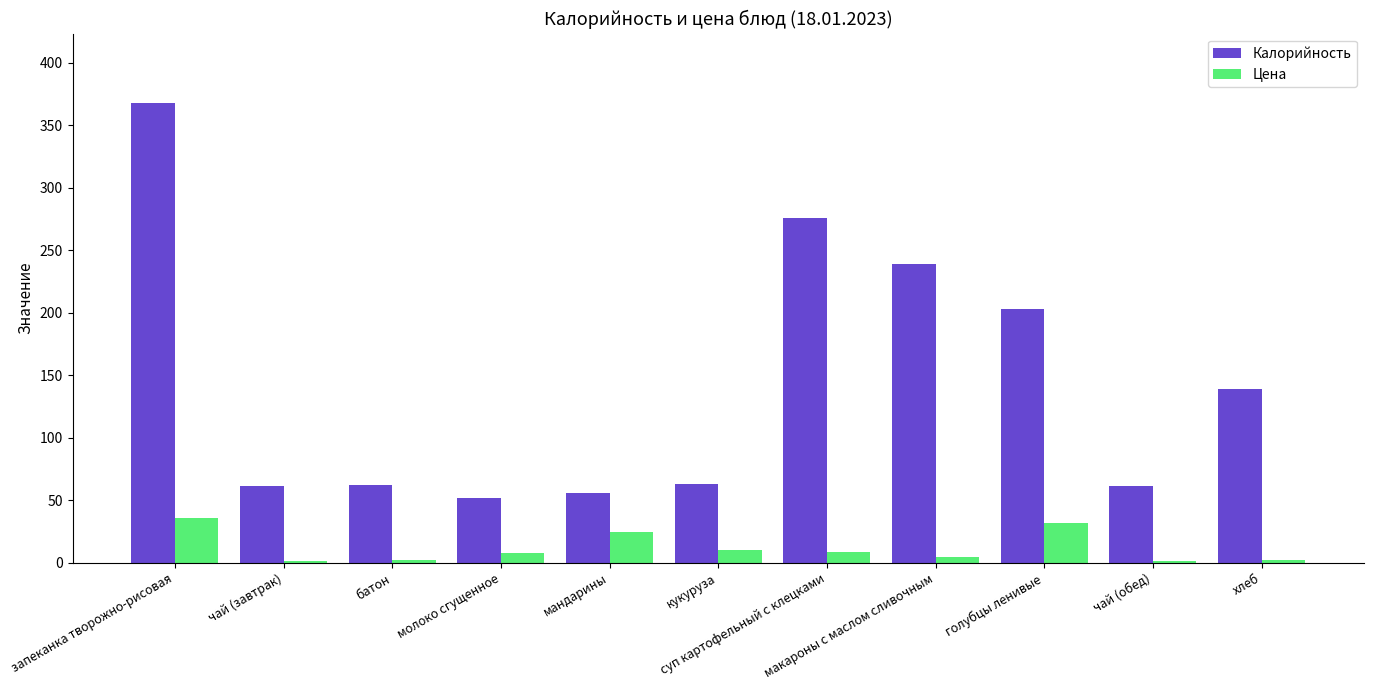

Are the bars horizontal?

No